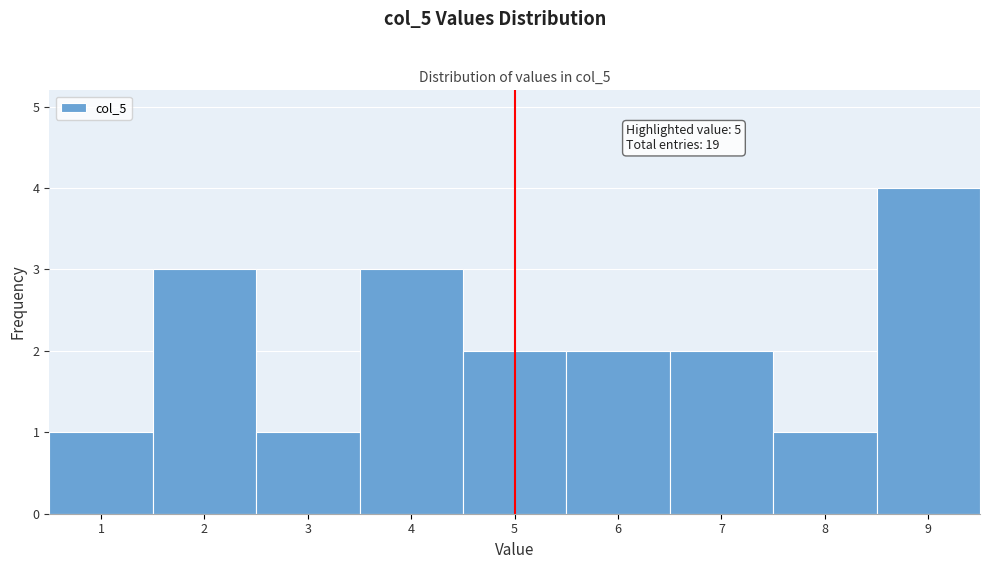

Which range on the x-axis has the tallest bar?

8.5 to 9.5